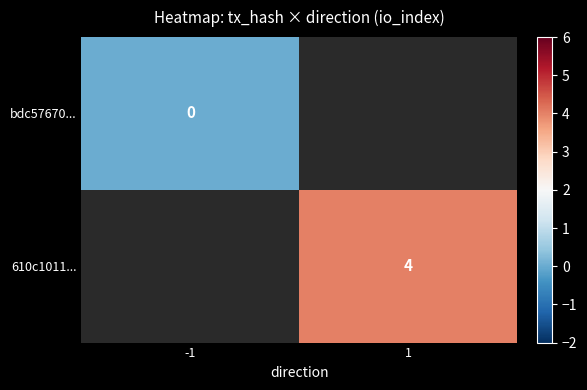

Which has a higher value, -1 or 1?

1